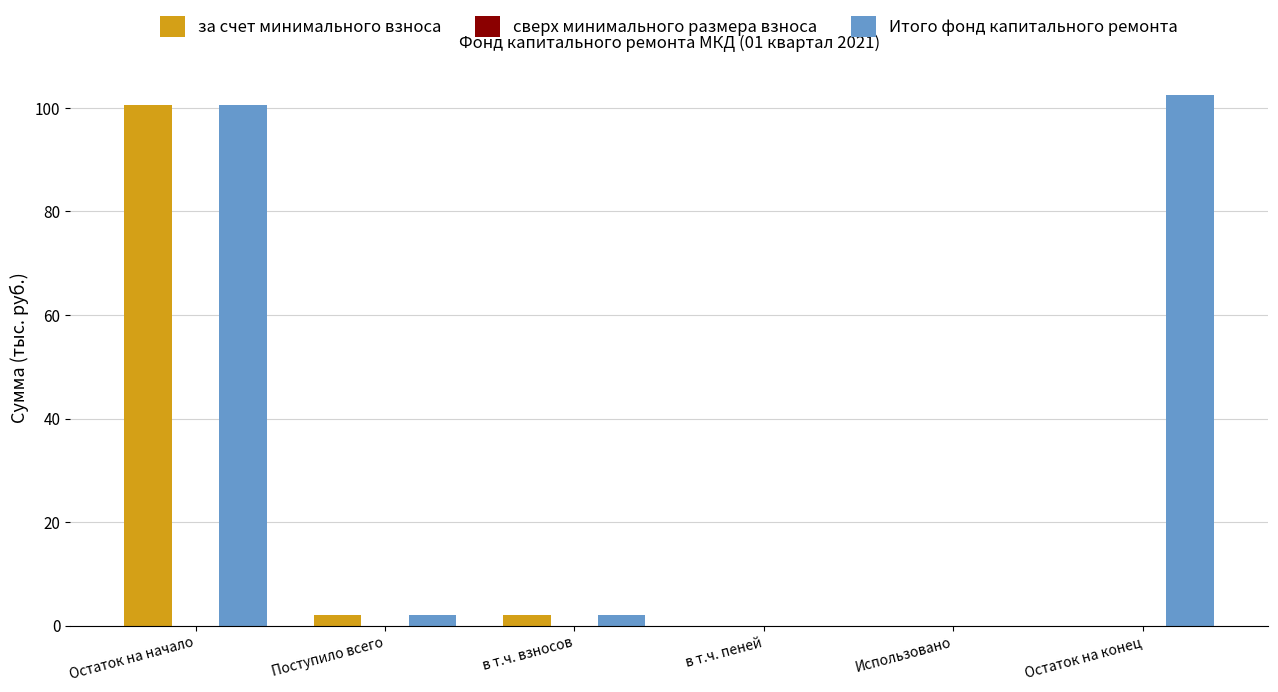

What is the sum of all за счет минимального взноса values?

104.5